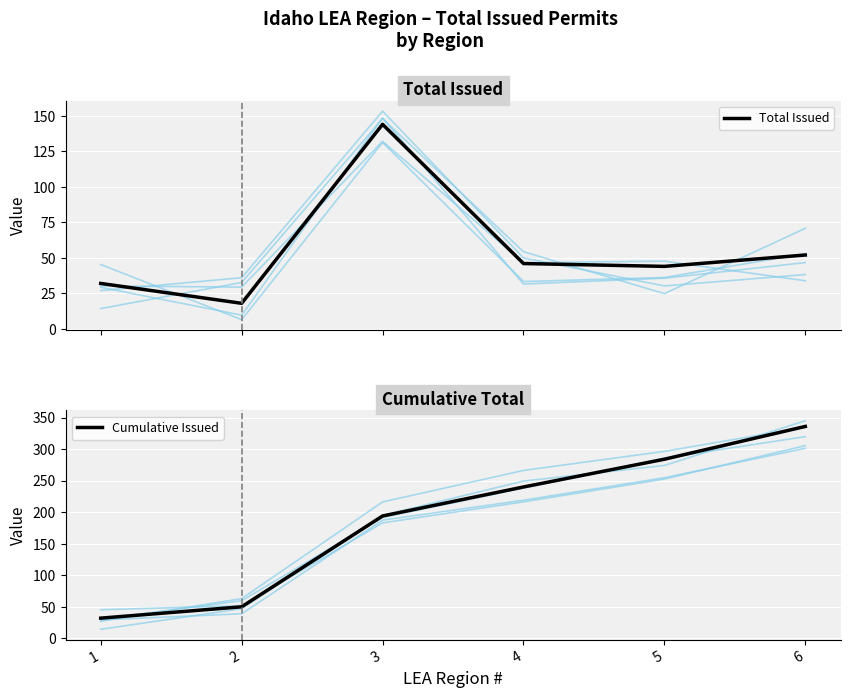

The value of Cumulative Issued at 5 is 284. True or false?

True